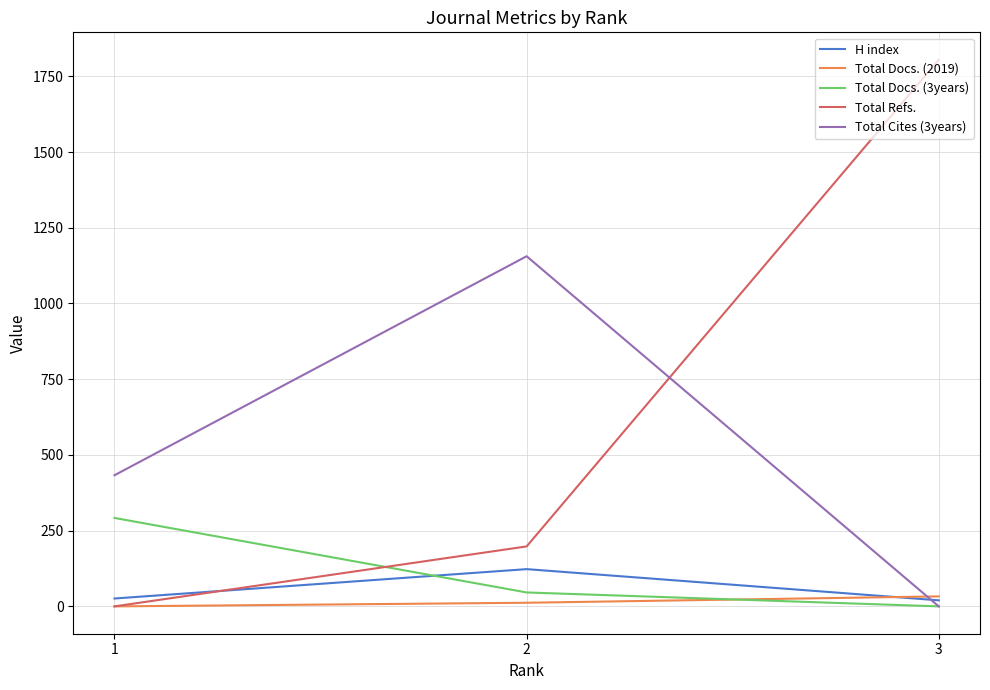

Count the Total Refs. values in the range 0 to 1805.

3